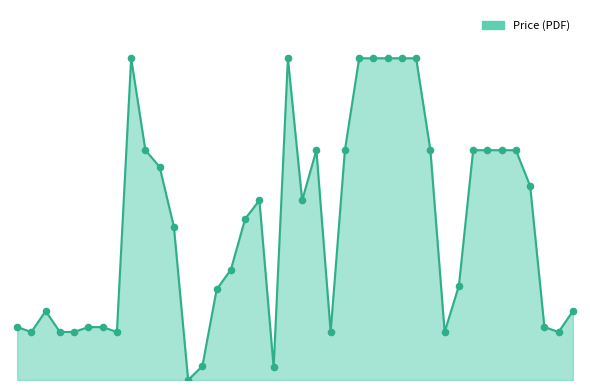

What is the total value across all series at 38?

138.0